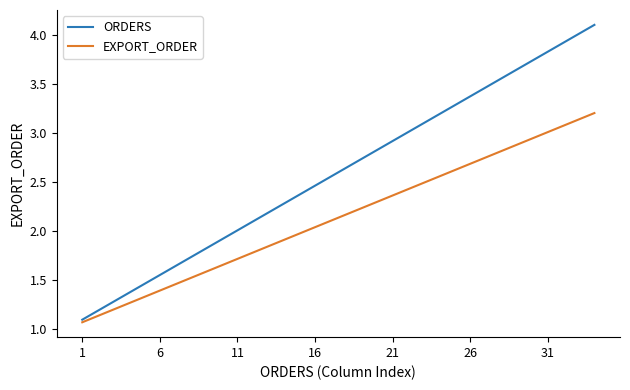

List the series in order of their peak value, lowest first.

EXPORT_ORDER, ORDERS